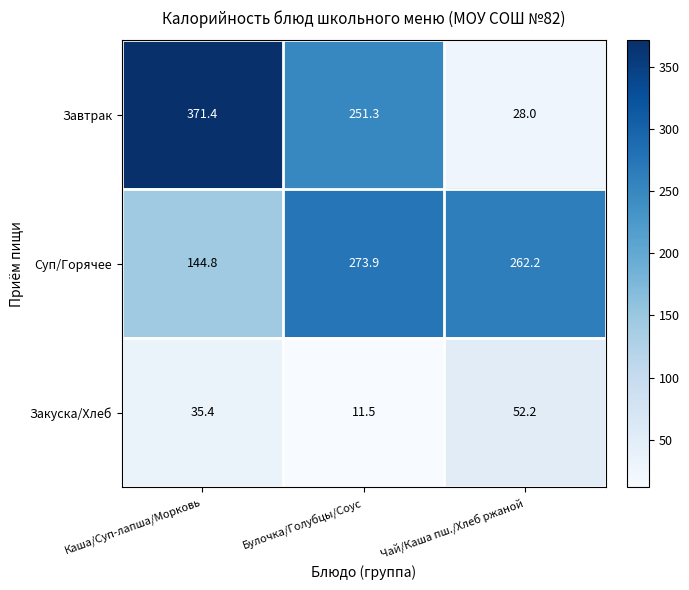

How many series are shown in this chart?

3